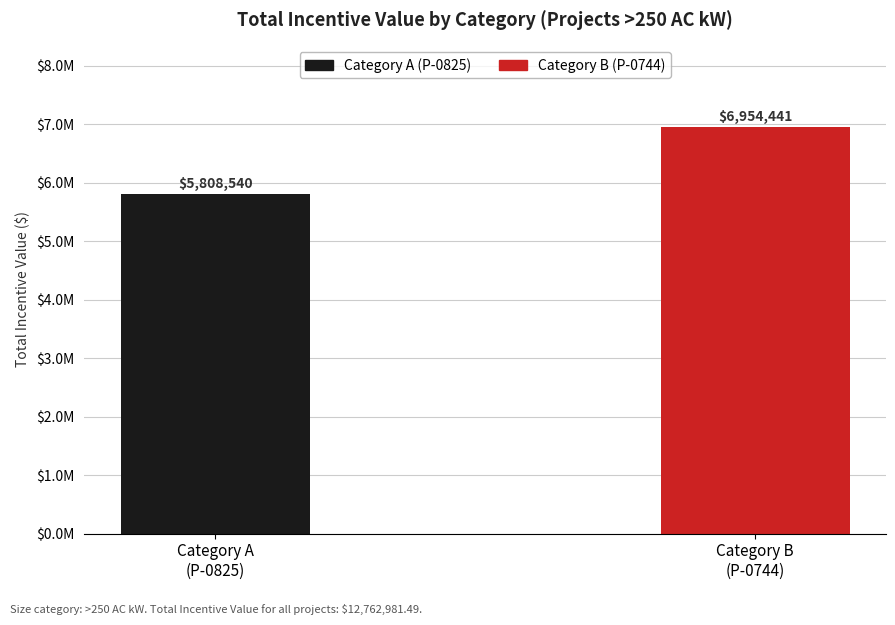

Rank the categories by value from lowest to highest.

Category A
(P-0825), Category B
(P-0744)